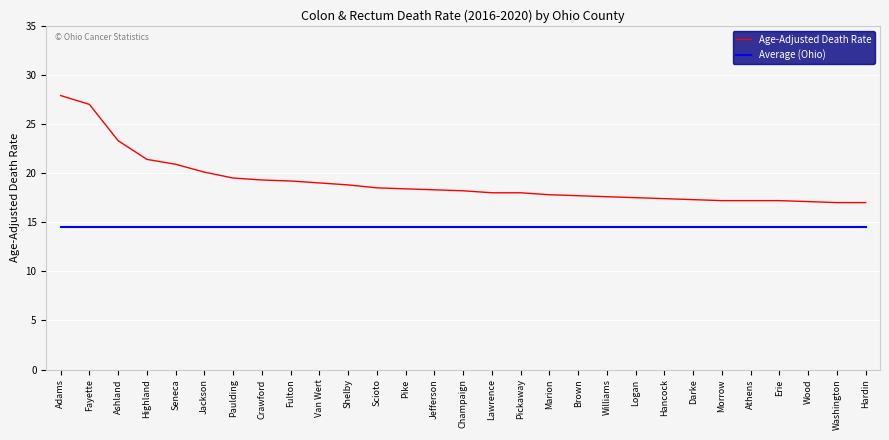

Which category has the highest value in the Age-Adjusted Death Rate series?

Adams